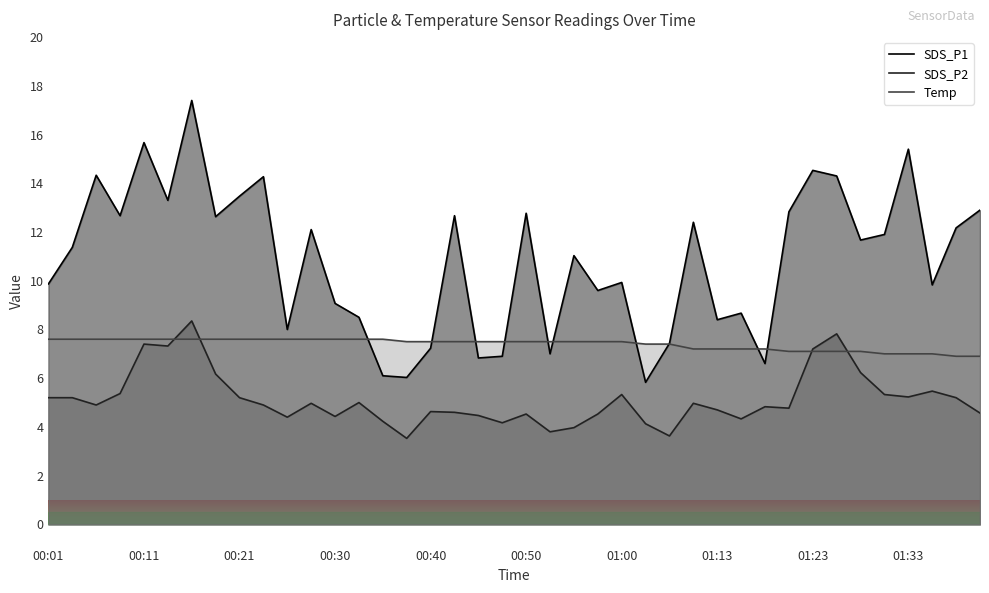

The SDS_P2 series shows 3.2 at 13. True or false?

False